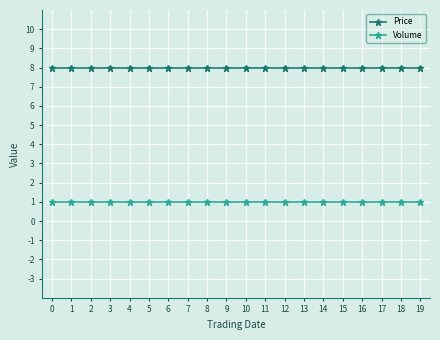

Does the chart have visible grid lines?

Yes